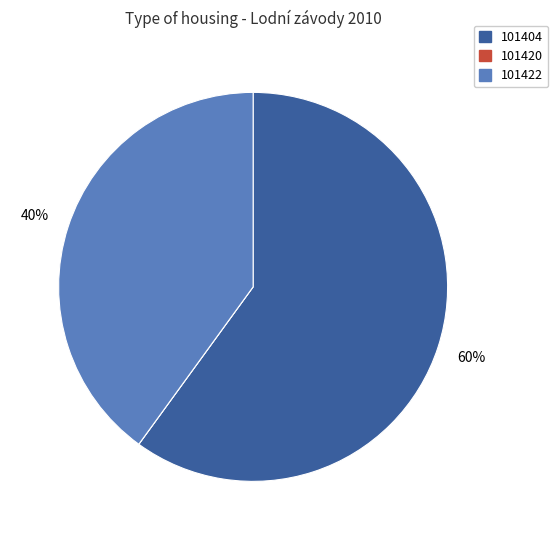

To the nearest percent, what is the difference between the largest and smallest slice percentages?

60%